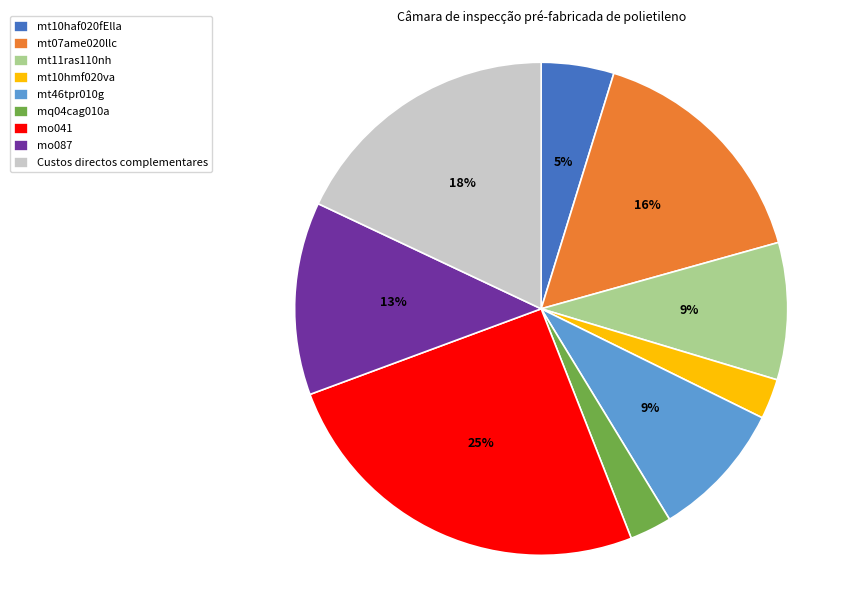

Combined, do mt10haf020fElla and mo087 account for over 50%?

No